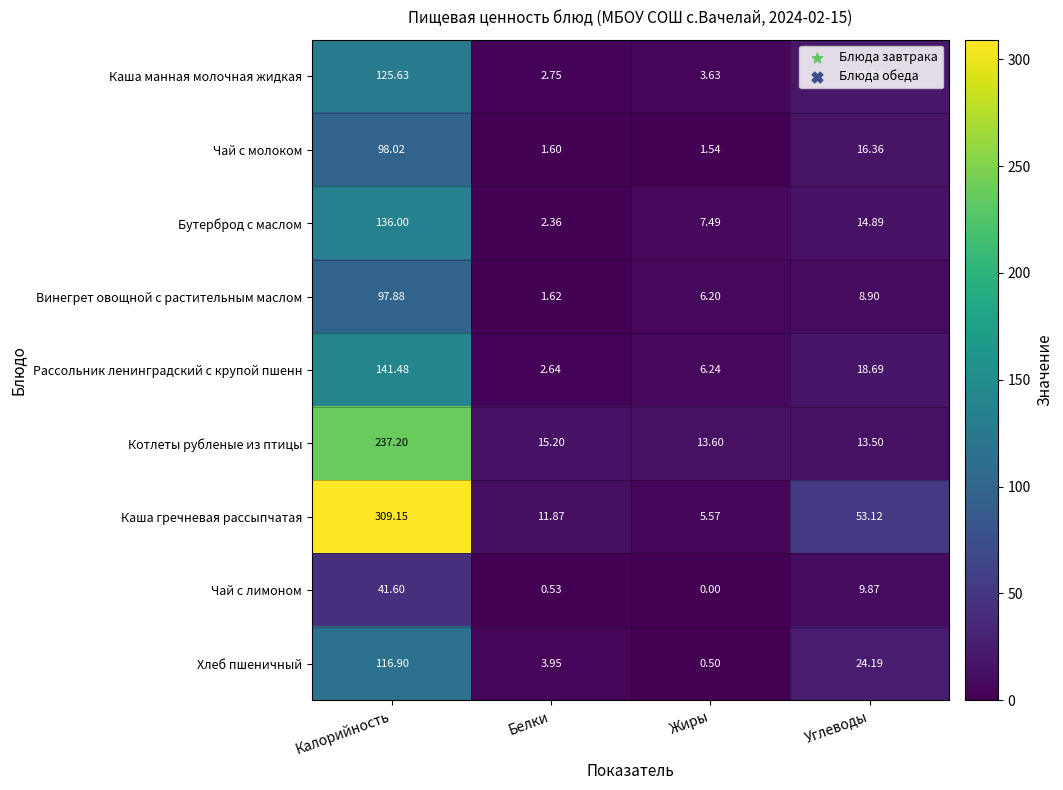

Which series has the widest spread of values?

Каша гречневая рассыпчатая